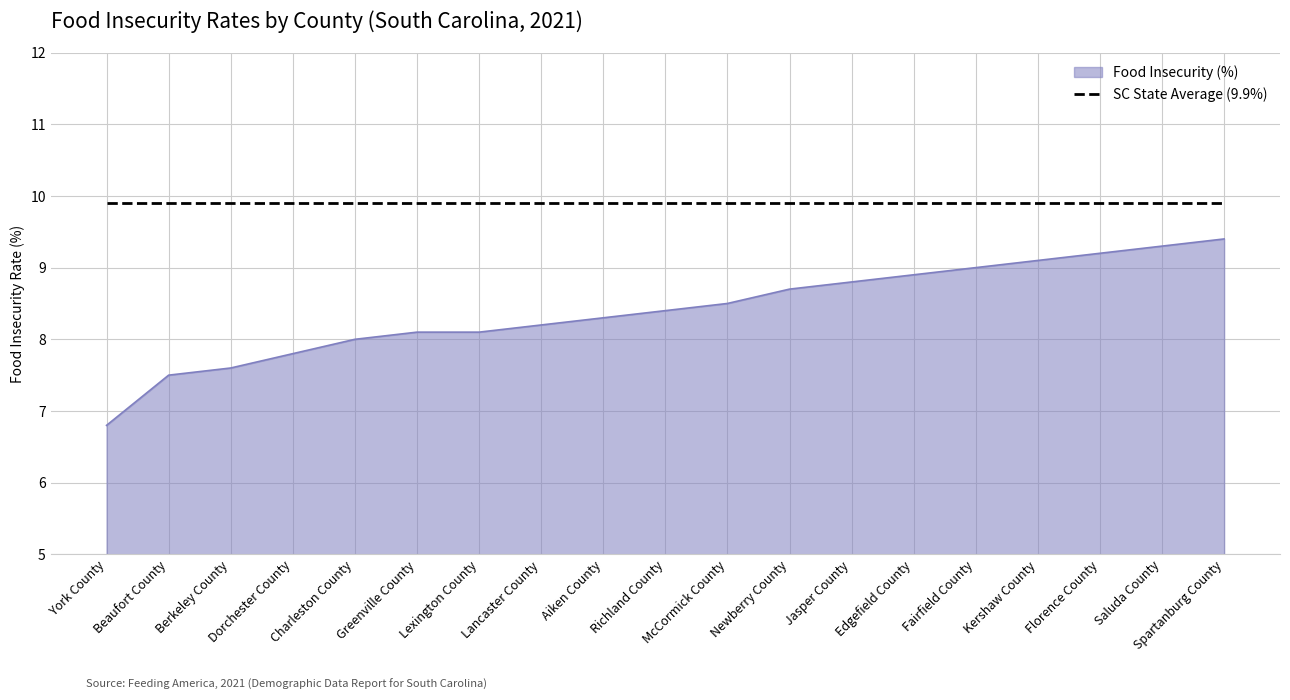

Which series changed the most between Beaufort County and Spartanburg County?

Food Insecurity (%)